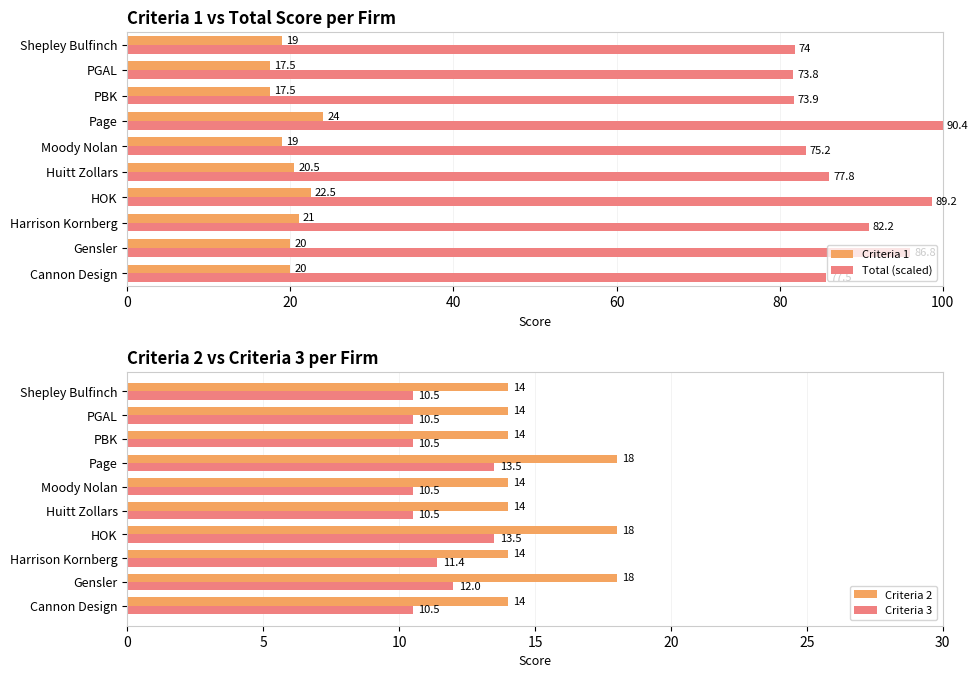

How many data points does each series have?

10